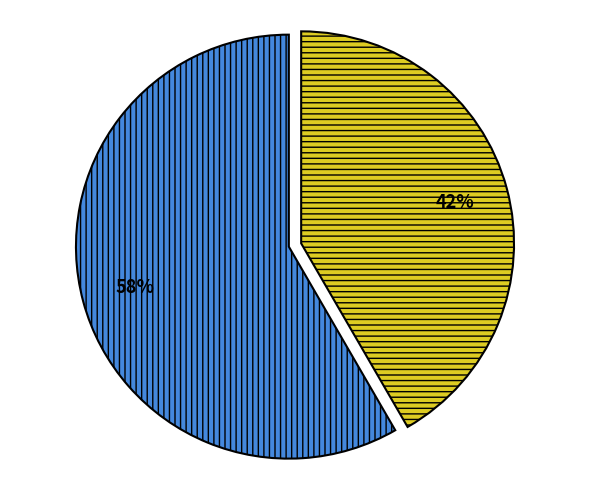

Is there any slice that represents more than half of the pie?

Yes